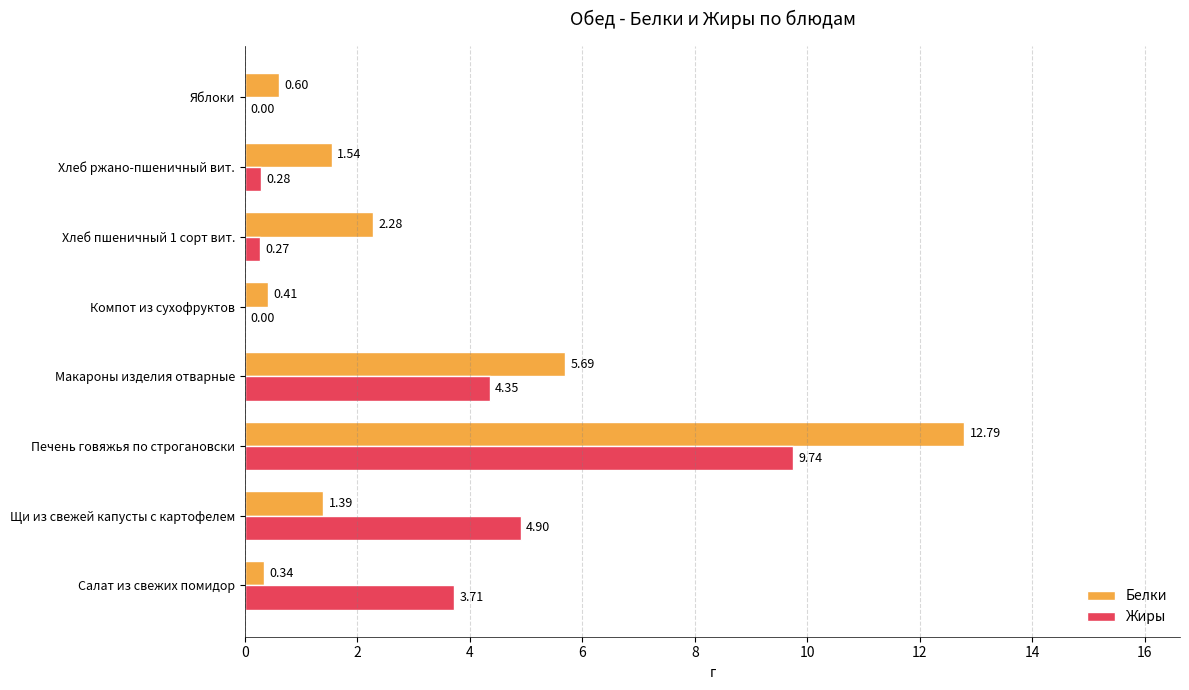

How many values in Жиры are above zero?

6